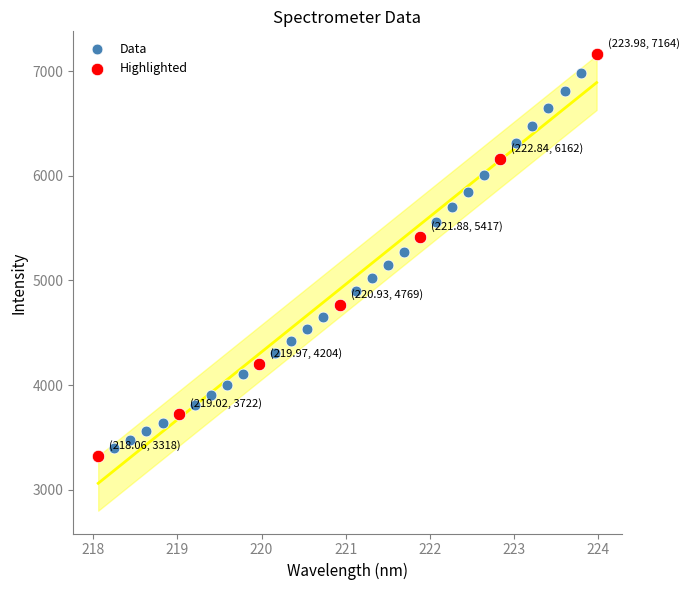

Which series reaches the maximum Y coordinate?

Highlighted